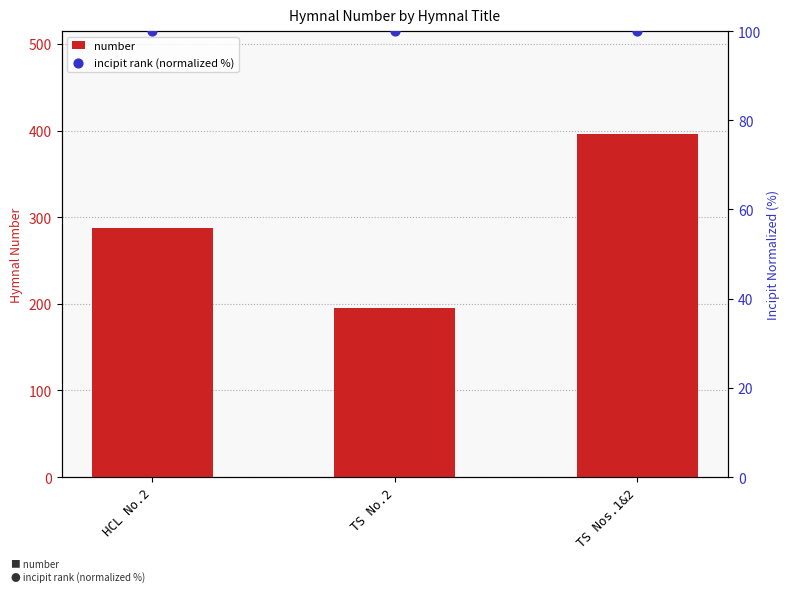

Which series has the largest Y range (max minus min)?

number